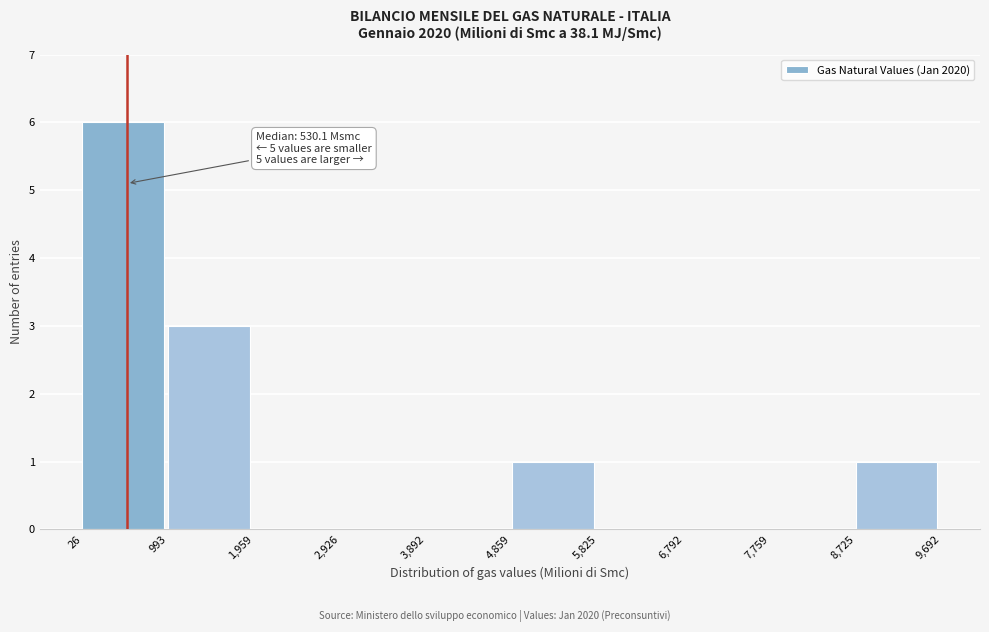

Which range on the x-axis has the tallest bar?

26 to 993